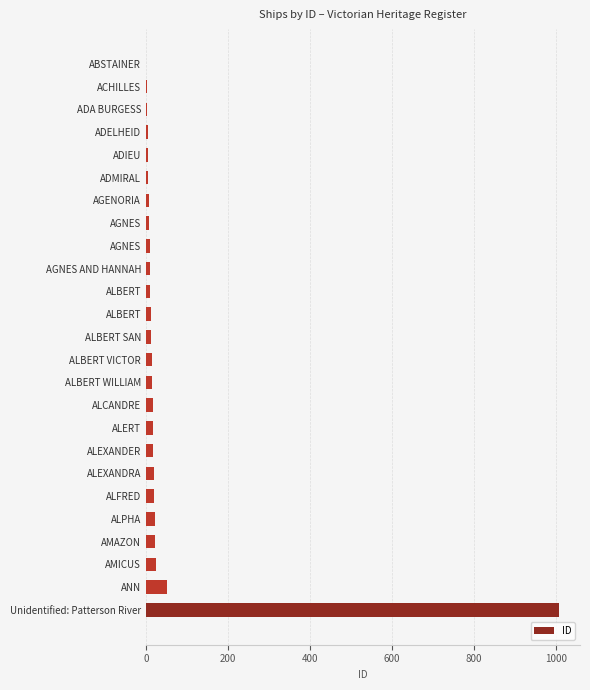

What is the sum of all values?

1339